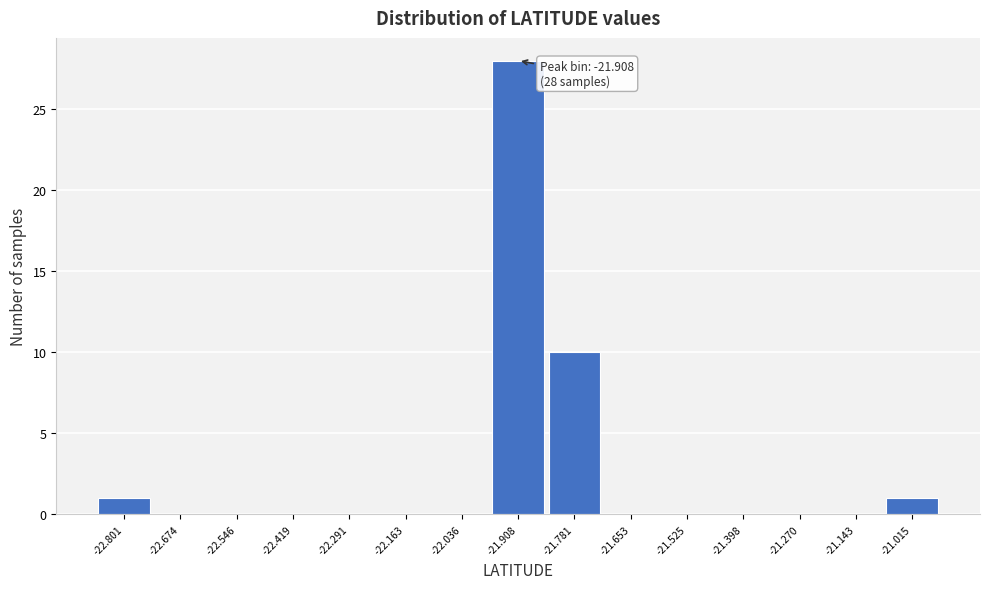

Over which range of the x-axis is the bar tallest?

-21.98 to -21.84